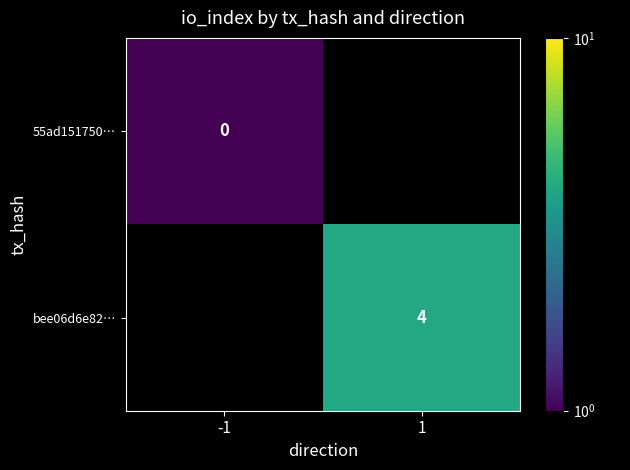

Is it true that bee06d6e82… equals 7.2 at 1?

False